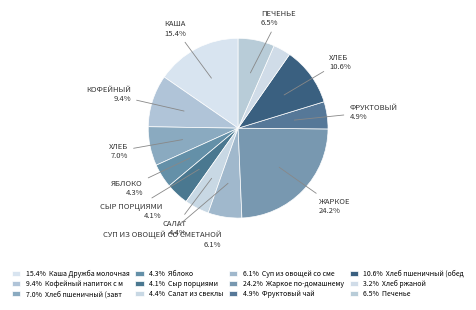

How many segments does this pie chart have?

12